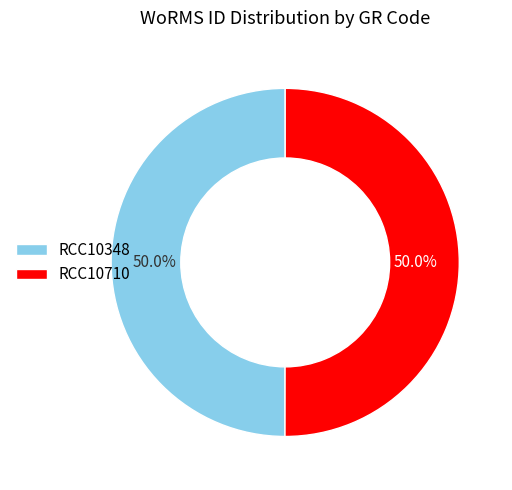

What is the ratio of the value at RCC10348 to the value at RCC10710?

1.0